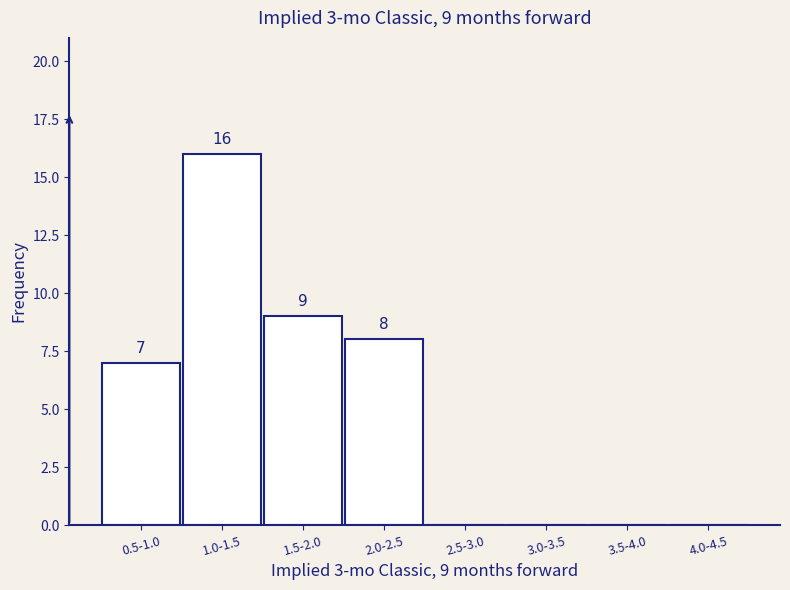

Reading right to left, transcribe all the data shown in this chart.

4.0-4.5=0	3.5-4.0=0	3.0-3.5=0	2.5-3.0=0	2.0-2.5=8	1.5-2.0=9	1.0-1.5=16	0.5-1.0=7